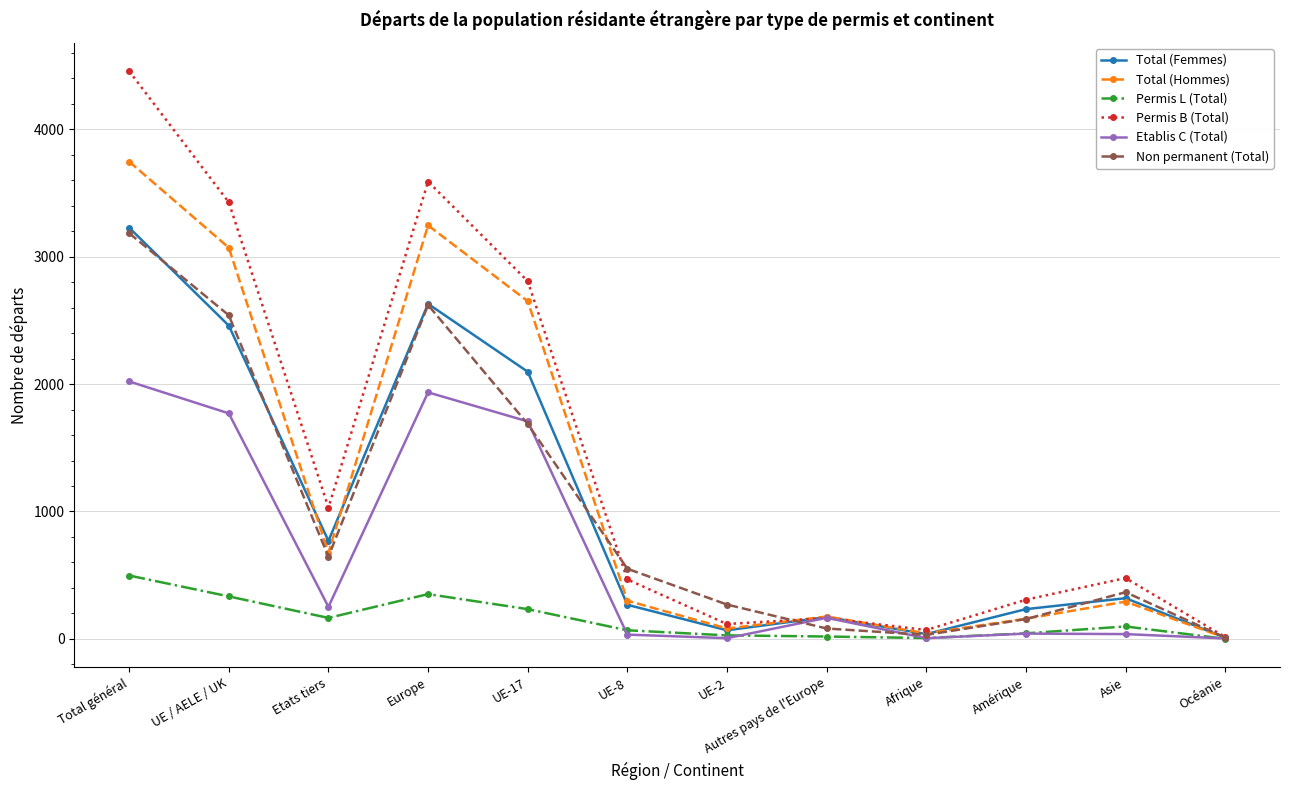

What is the spread (max minus min) of values at Europe?

3239